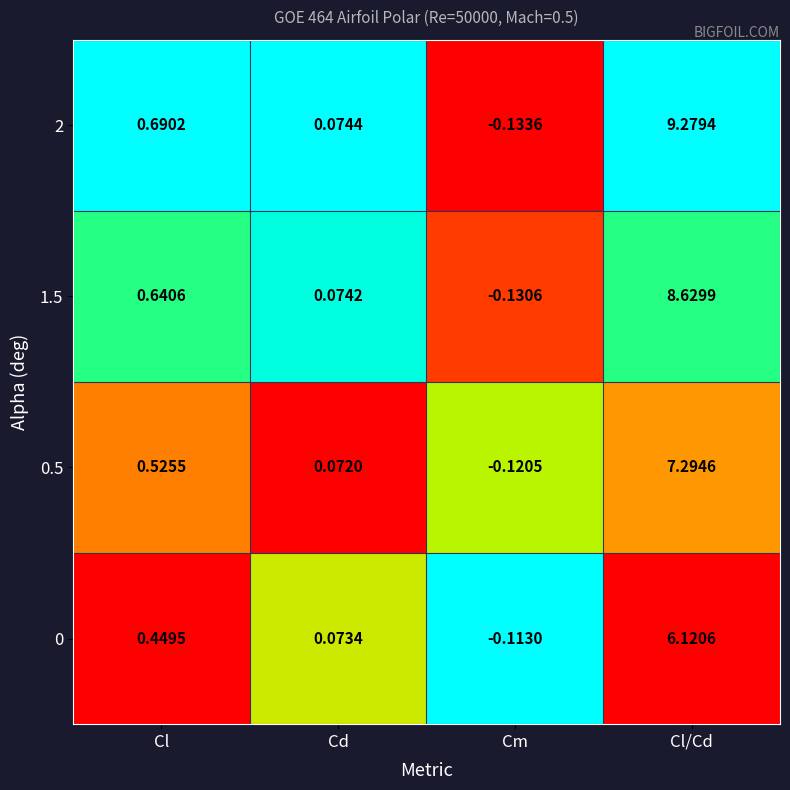

At which label does 0.5 reach its minimum?

Cm